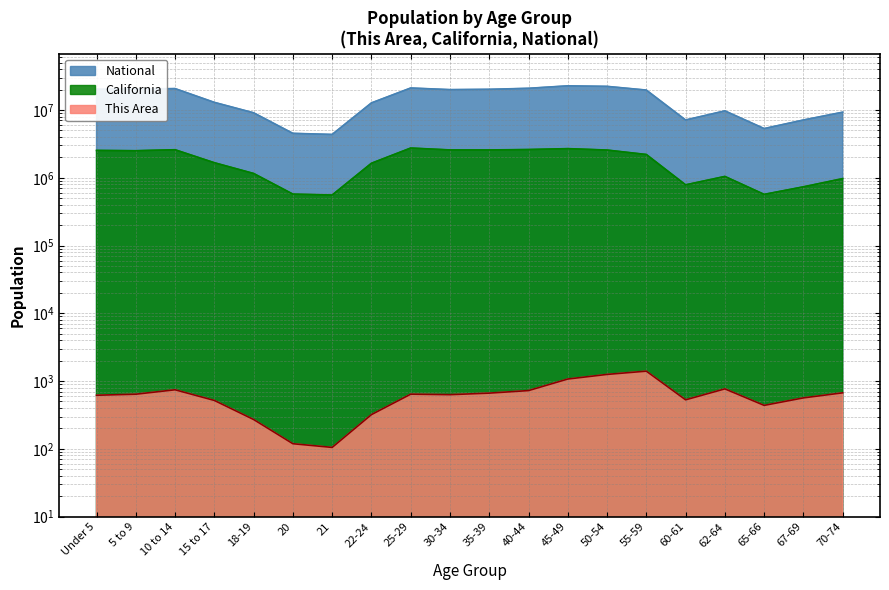

Between 55-59 and 15 to 17, which is larger?

55-59